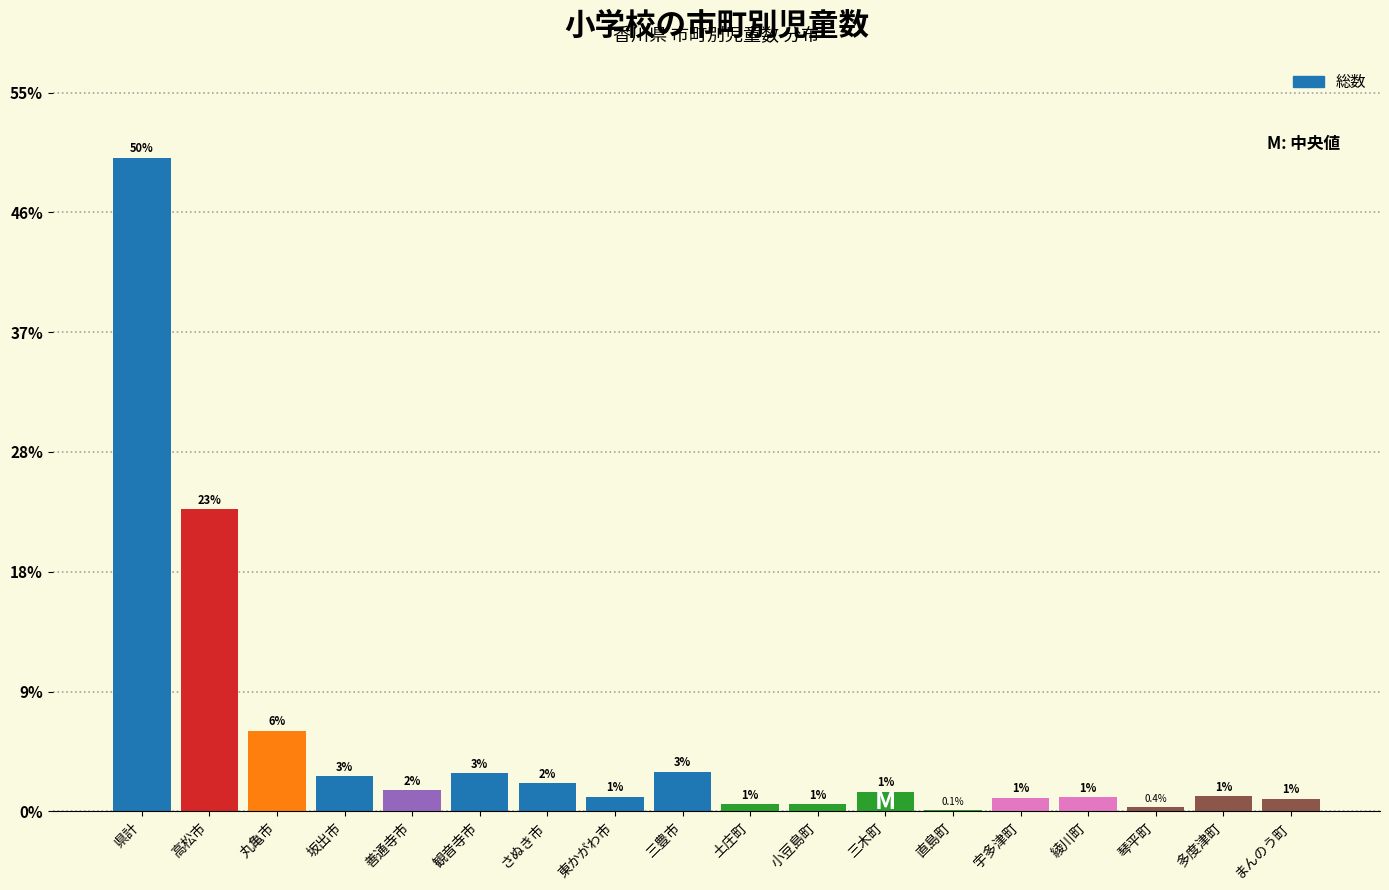

Are the bars horizontal?

No